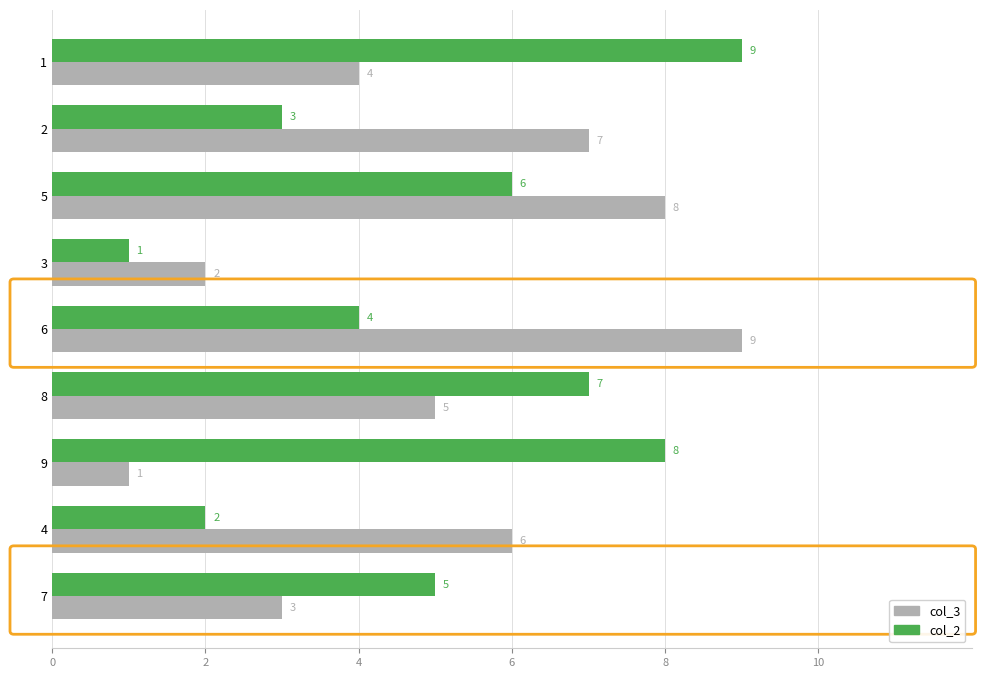

Rank the series at 4 from highest to lowest value.

col_3, col_2